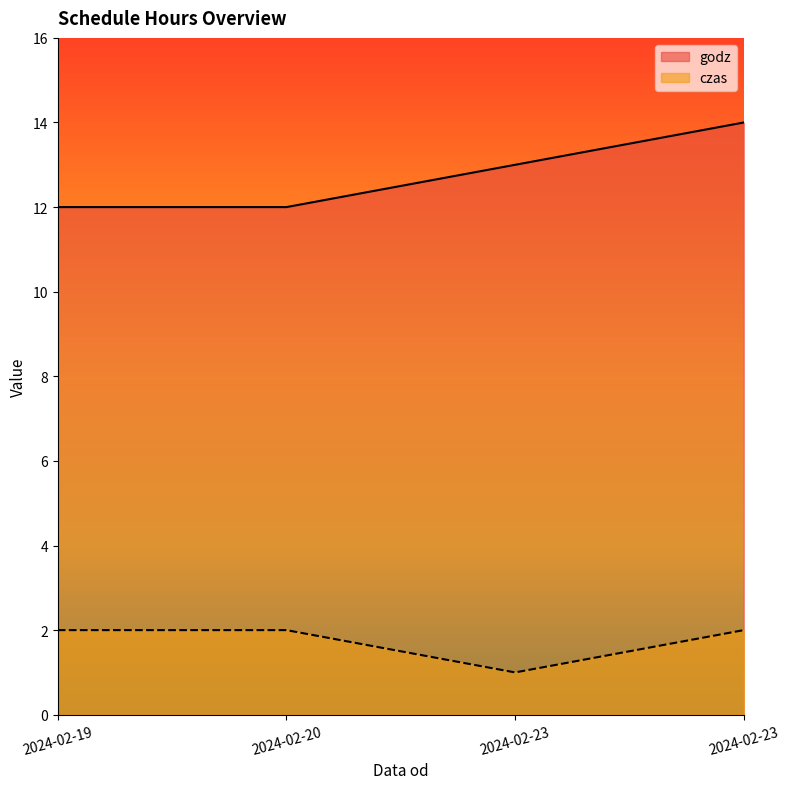

List the series in order of their peak value, highest first.

godz, czas